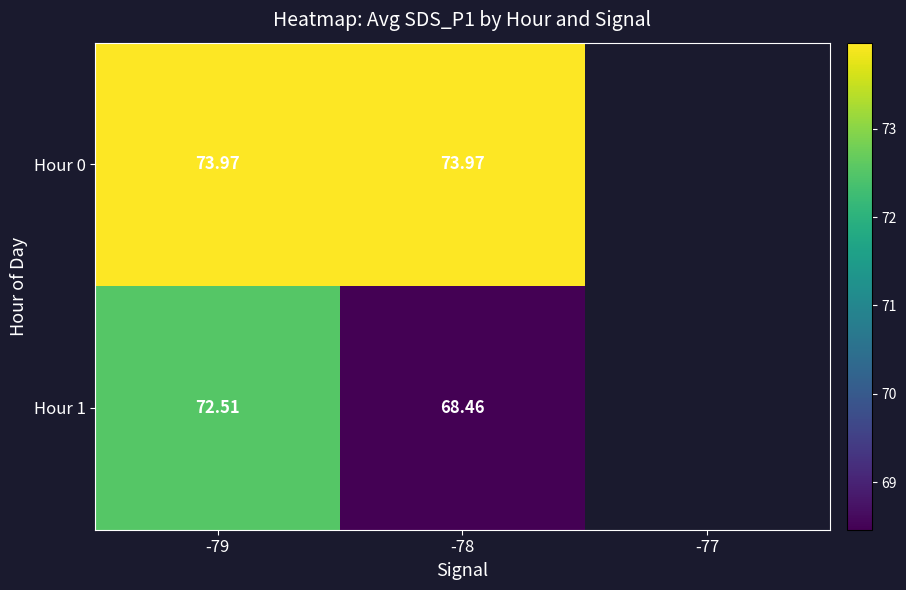

Is the value of Hour 0 at -79 greater than the value of Hour 1 at -78?

Yes